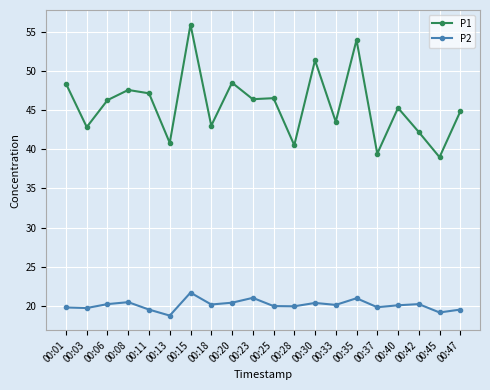

True or false: P1 has more than 0 points higher than both neighbors.

True